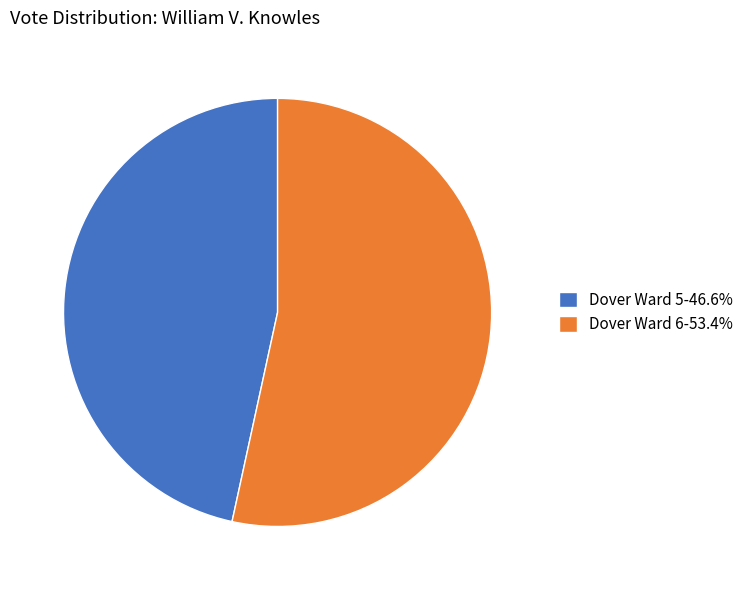

Approximately how many times larger is the value at Dover Ward 6-53.4% compared to Dover Ward 5-46.6%?

1.1